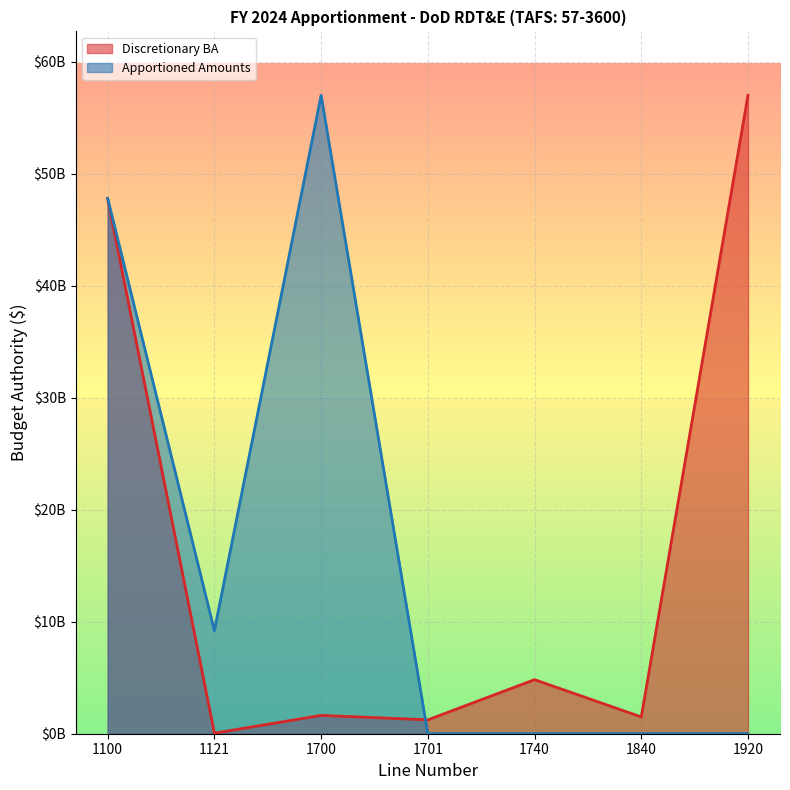

Which category has the lowest value in the Discretionary BA series?

1121